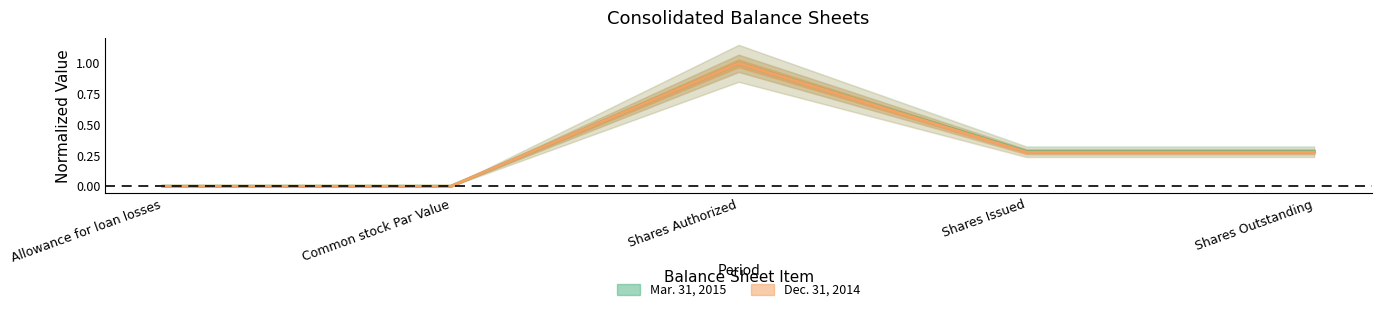

At how many categories does at least one series exceed 0?

5